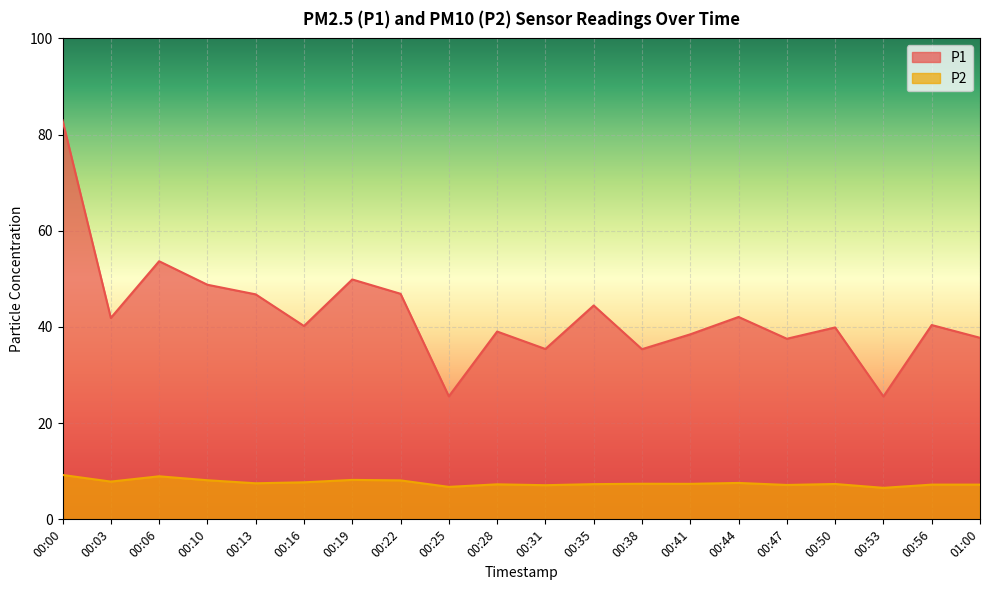

What is the sum of the P1 values at 00:10 and 00:31?

84.2